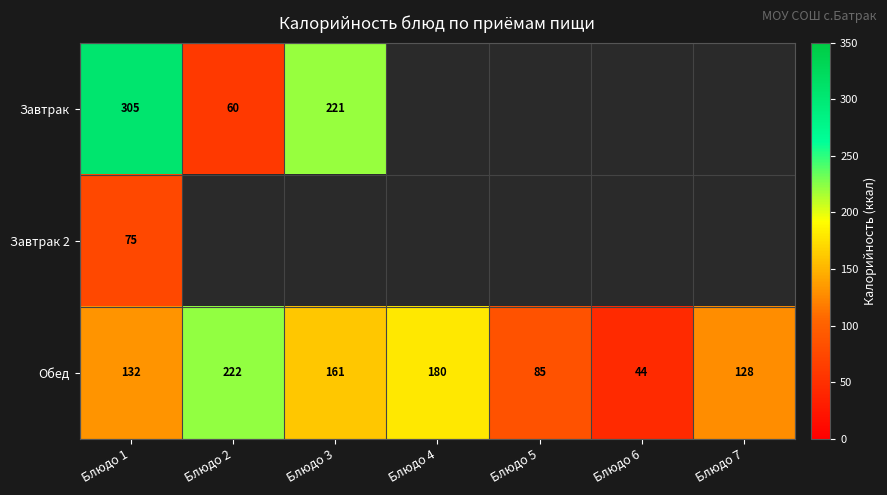

What is the difference between the maximum and second lowest values in the Обед series?

137